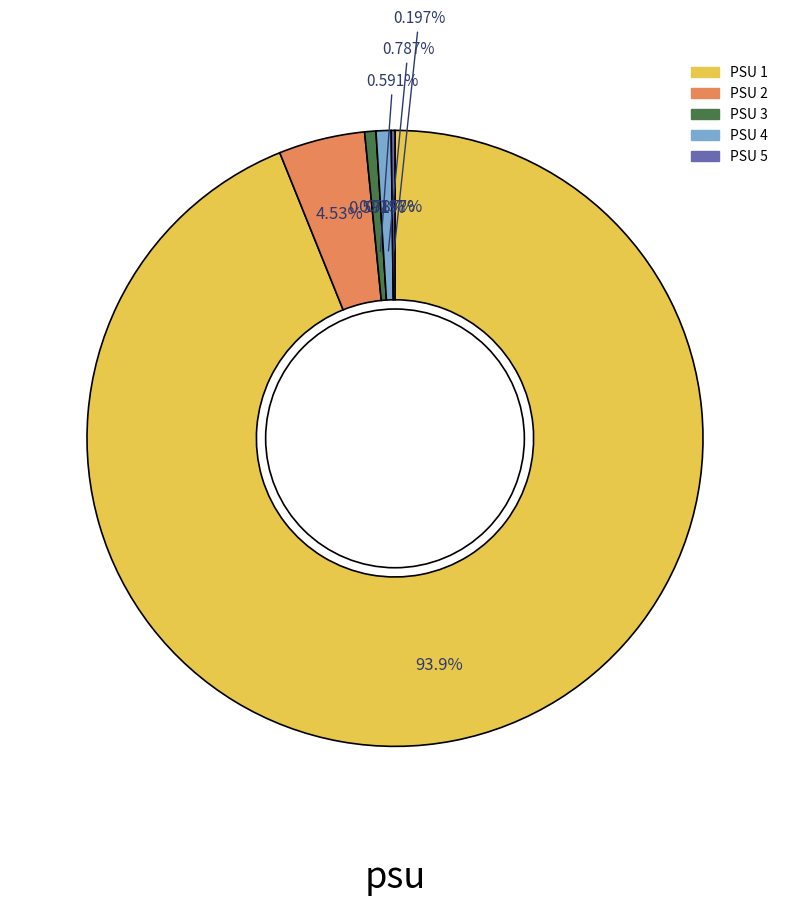

What portion of the pie excludes 5?

99.8%